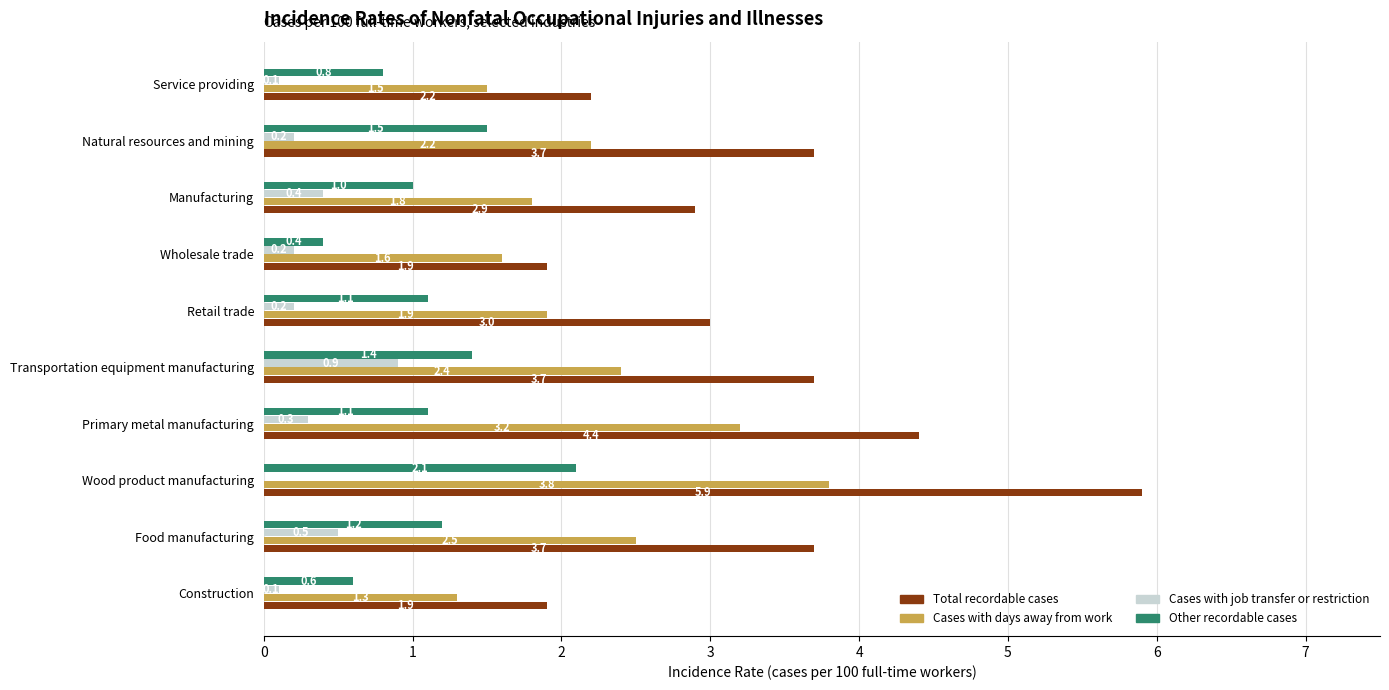

What is the sum of the Other recordable cases values at Natural resources and mining and Service providing?

2.3